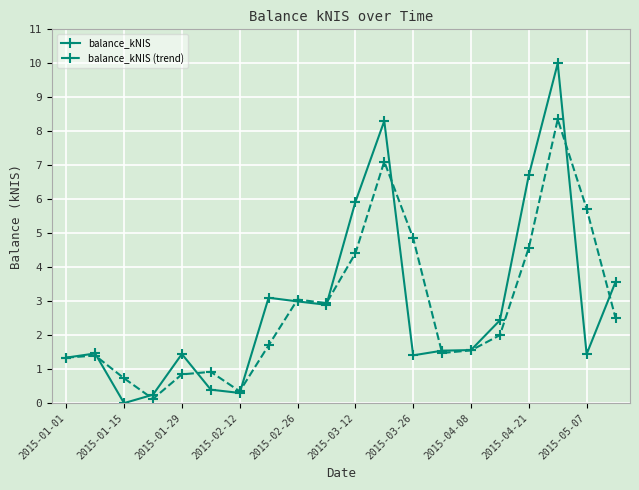

At how many categories does at least one series exceed 5?

5